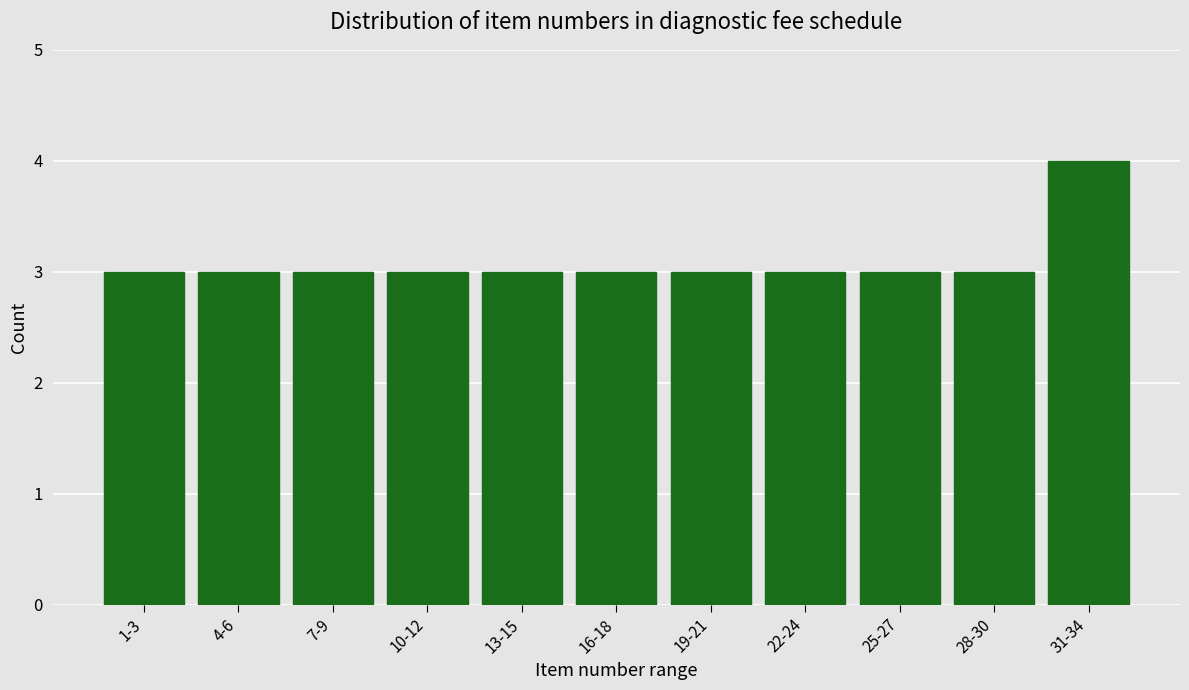

Reading right to left, transcribe all the data shown in this chart.

4	3	3	3	3	3	3	3	3	3	3